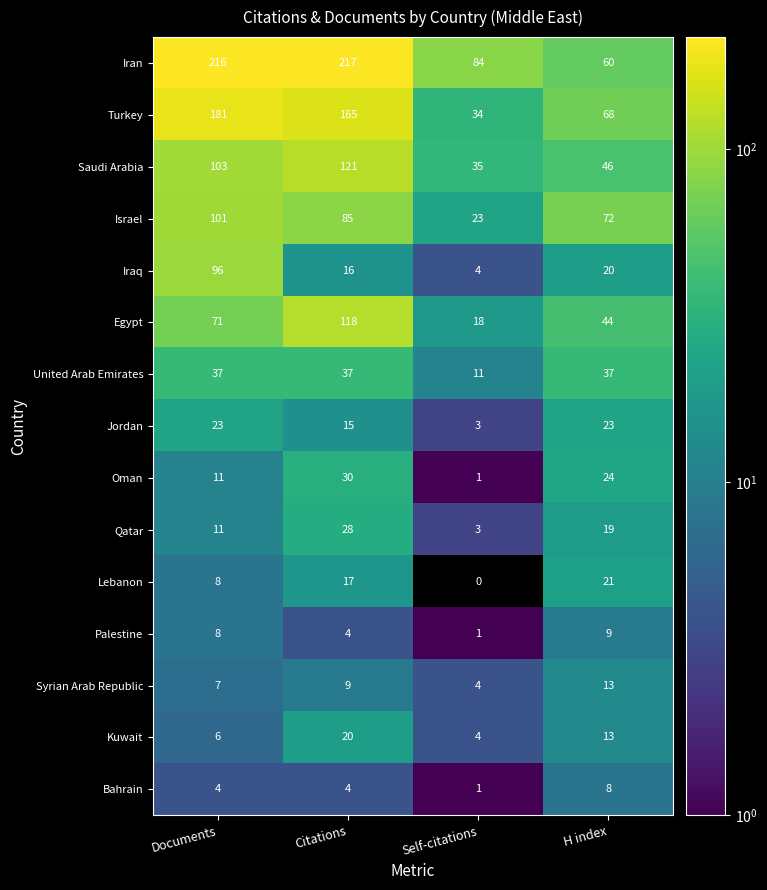

Which category has the highest value in the Turkey series?

Documents